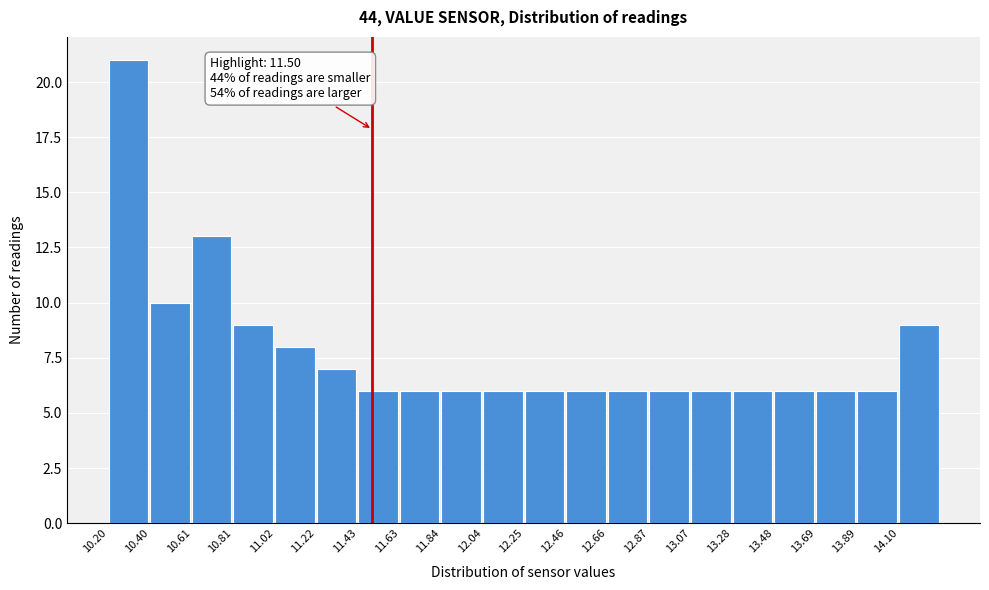

Over which range of the x-axis is the bar tallest?

10.200 to 10.405